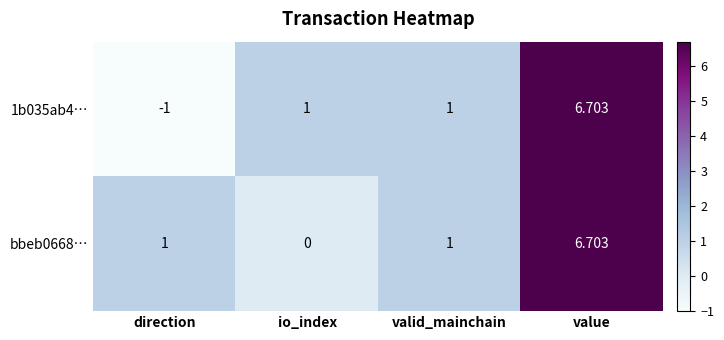

Is the value of 1b035ab4… at direction greater than the value of bbeb0668… at direction?

No